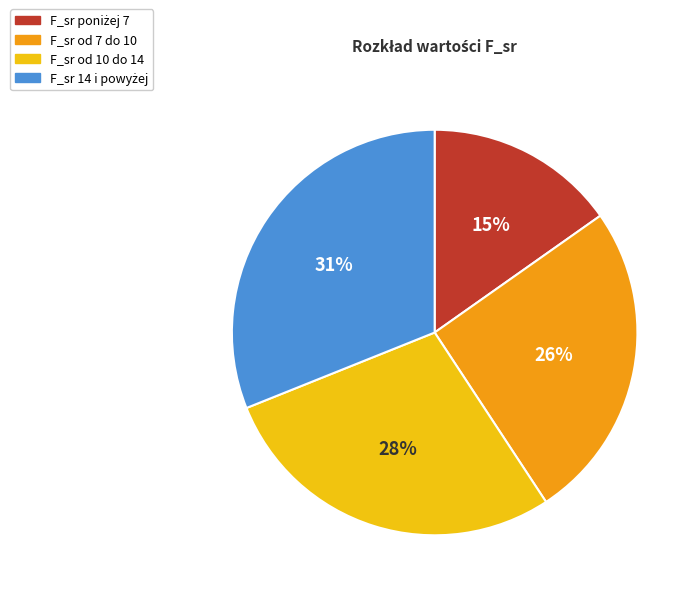

What is the ratio of the value at F_sr od 7 do 10 to the value at F_sr od 10 do 14?

0.9